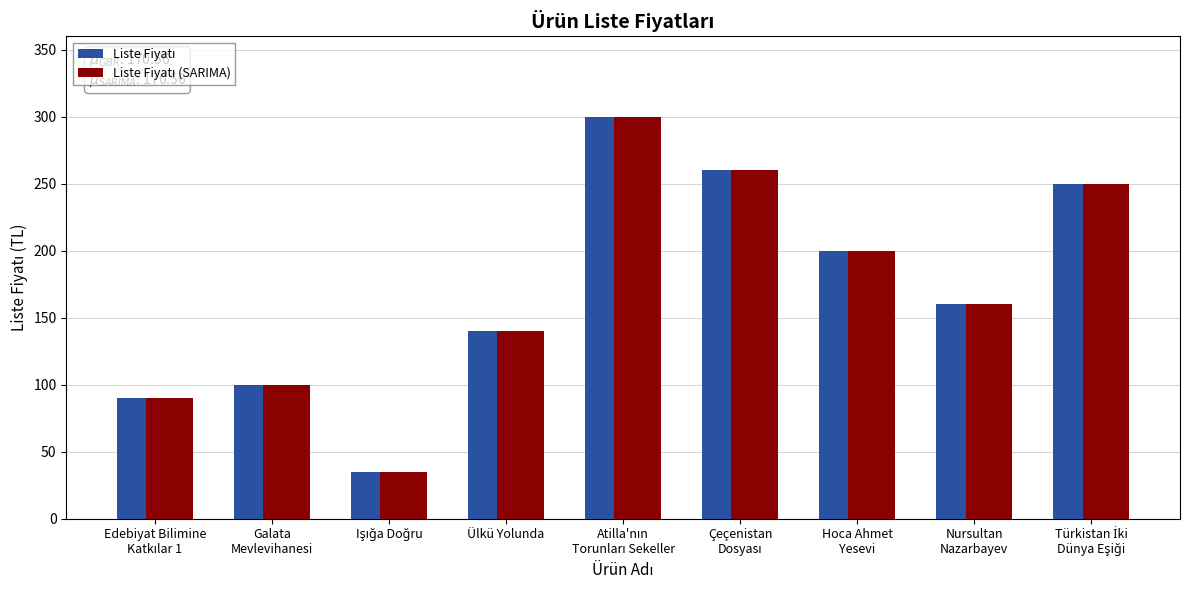

At how many categories does at least one series exceed 96?

7